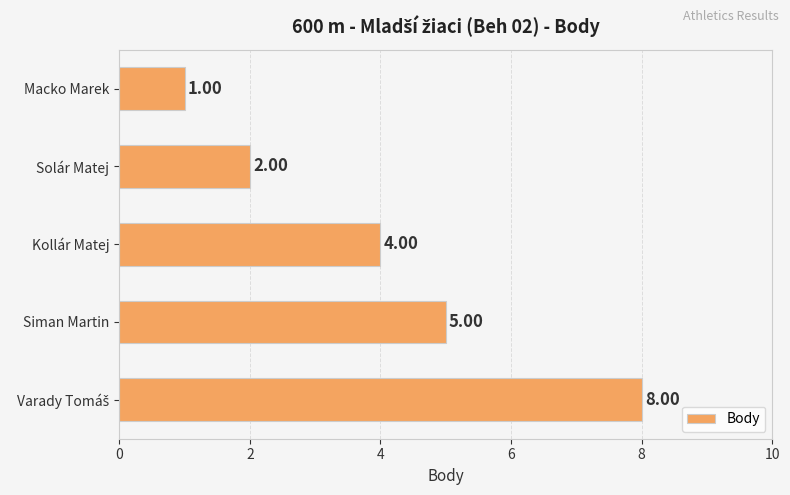

At which label is the value closest to 4?

Kollár Matej